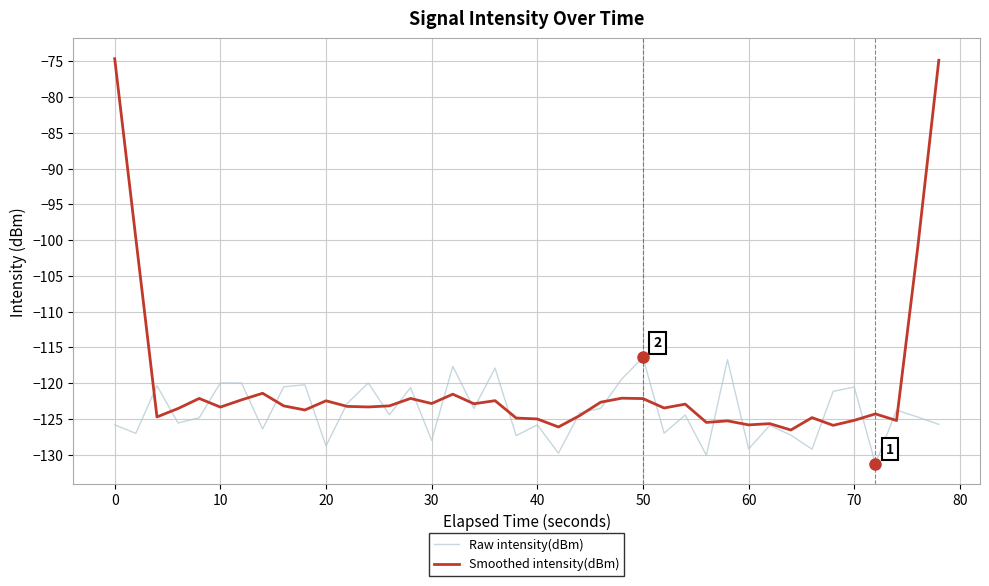

What is the maximum value for Raw intensity(dBm)?

-116.4